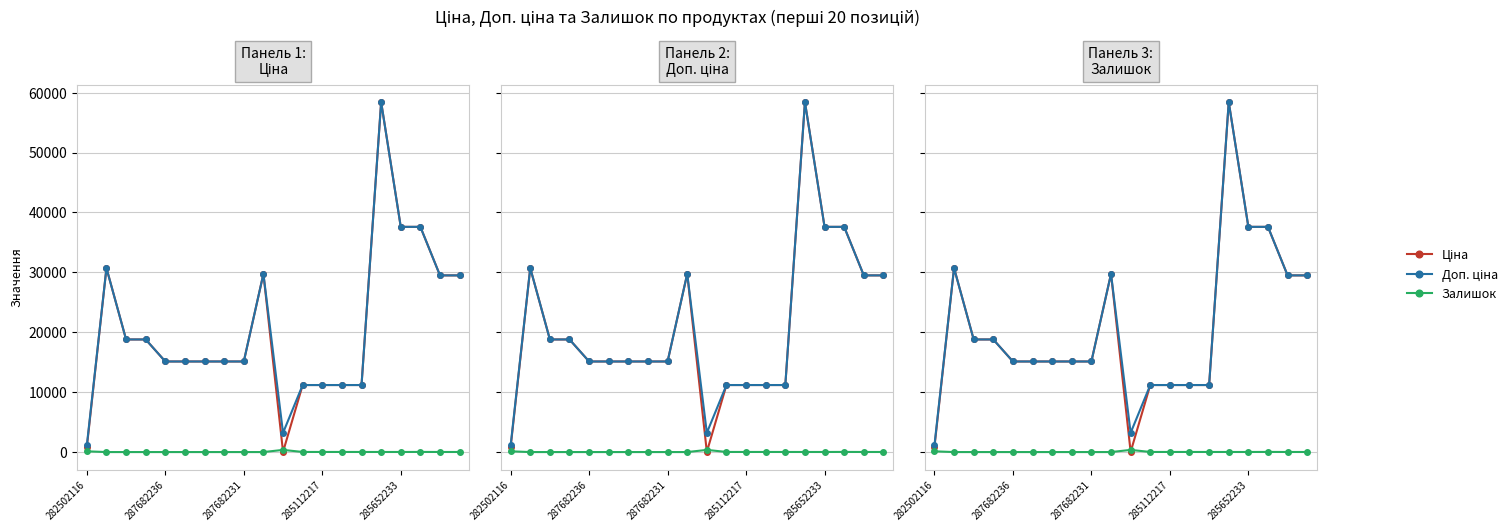

At which category does Ціна reach its first local valley?

10